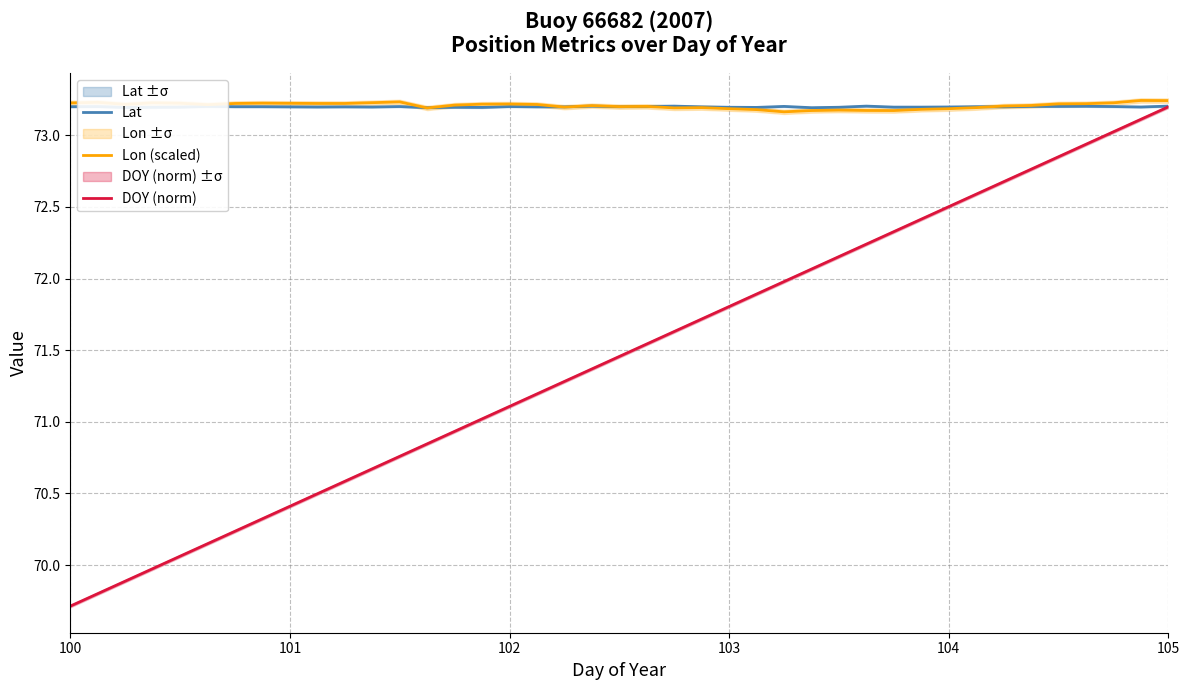

The value of Lon (scaled) at 100 is 22.8. True or false?

False